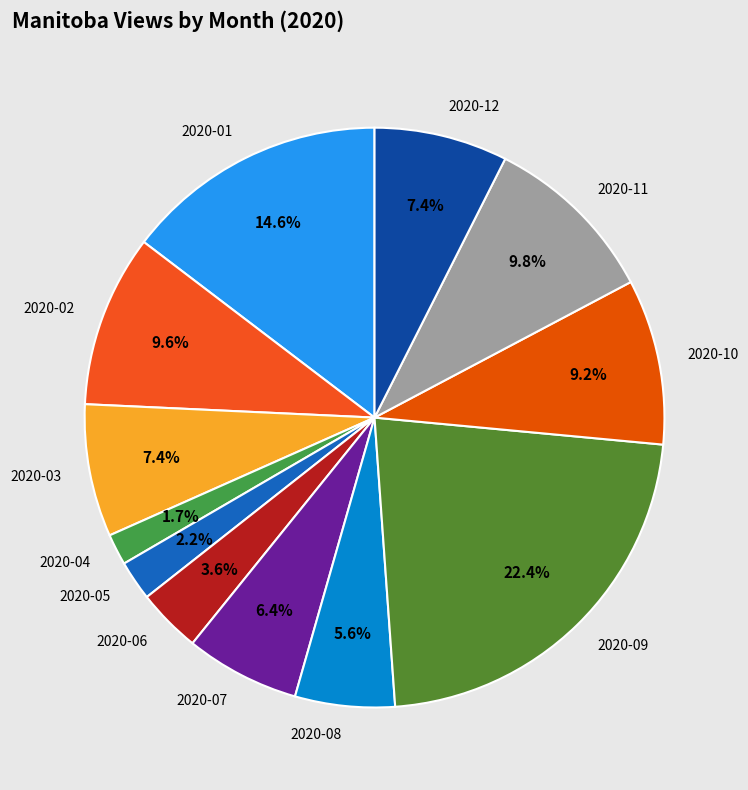

Count the number of slices in the pie.

12